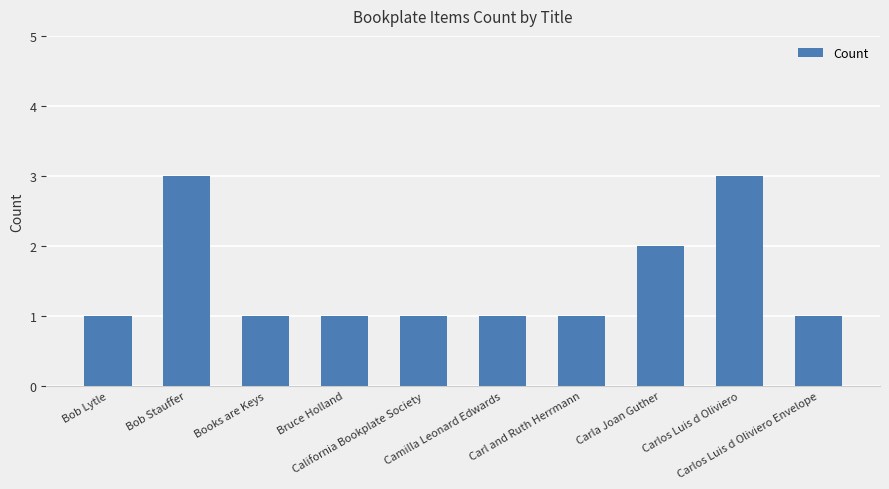

What is the value of the 6th bar from the left?

1